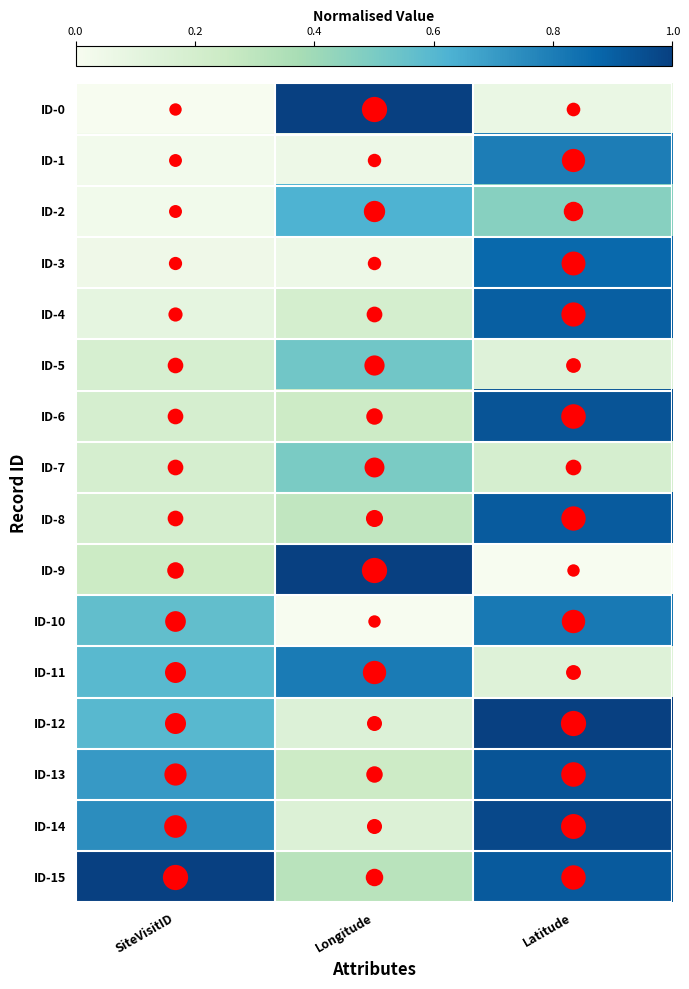

Reading left to right, list all the values displayed in this chart.

ID-0: SiteVisitID=0.0	Longitude=1.0	Latitude=0.1
ID-1: SiteVisitID=0.0	Longitude=0.1	Latitude=0.8
ID-2: SiteVisitID=0.0	Longitude=0.6	Latitude=0.5
ID-3: SiteVisitID=0.0	Longitude=0.1	Latitude=0.9
ID-4: SiteVisitID=0.1	Longitude=0.2	Latitude=0.9
ID-5: SiteVisitID=0.2	Longitude=0.5	Latitude=0.1
ID-6: SiteVisitID=0.2	Longitude=0.2	Latitude=0.9
ID-7: SiteVisitID=0.2	Longitude=0.5	Latitude=0.2
ID-8: SiteVisitID=0.2	Longitude=0.3	Latitude=0.9
ID-9: SiteVisitID=0.2	Longitude=1.0	Latitude=0.0
ID-10: SiteVisitID=0.6	Longitude=0.0	Latitude=0.8
ID-11: SiteVisitID=0.6	Longitude=0.8	Latitude=0.1
ID-12: SiteVisitID=0.6	Longitude=0.1	Latitude=1.0
ID-13: SiteVisitID=0.7	Longitude=0.2	Latitude=0.9
ID-14: SiteVisitID=0.7	Longitude=0.2	Latitude=1.0
ID-15: SiteVisitID=1.0	Longitude=0.3	Latitude=0.9